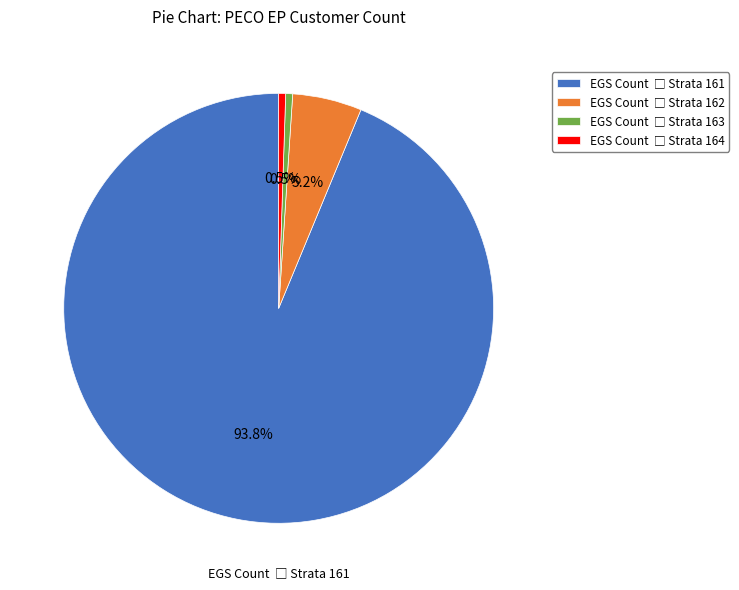

Is there any slice that represents more than half of the pie?

Yes